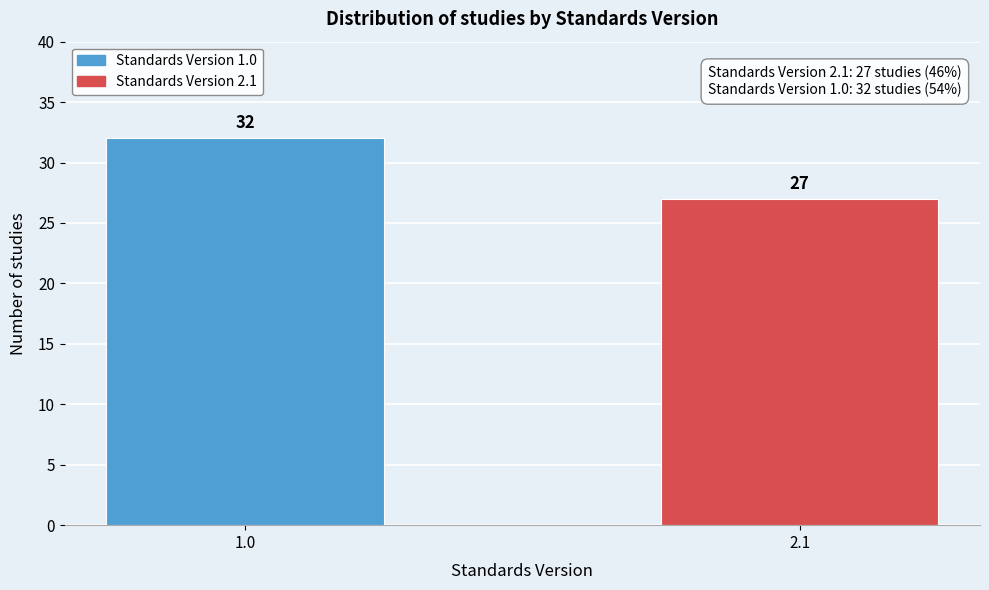

Reading right to left, extract all data points from this chart.

2.1=27	1.0=32